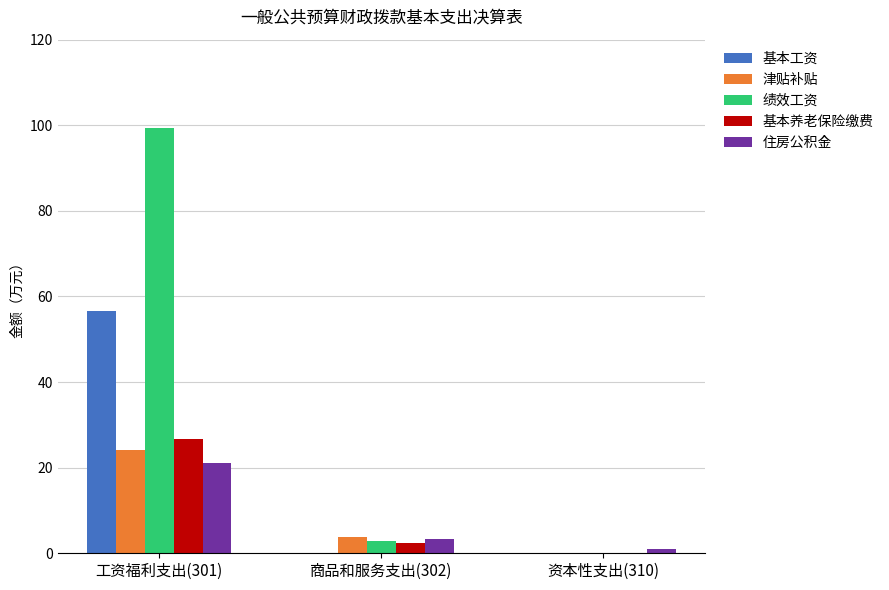

Where is 津贴补贴 nearest to the value 12?

商品和服务支出(302)